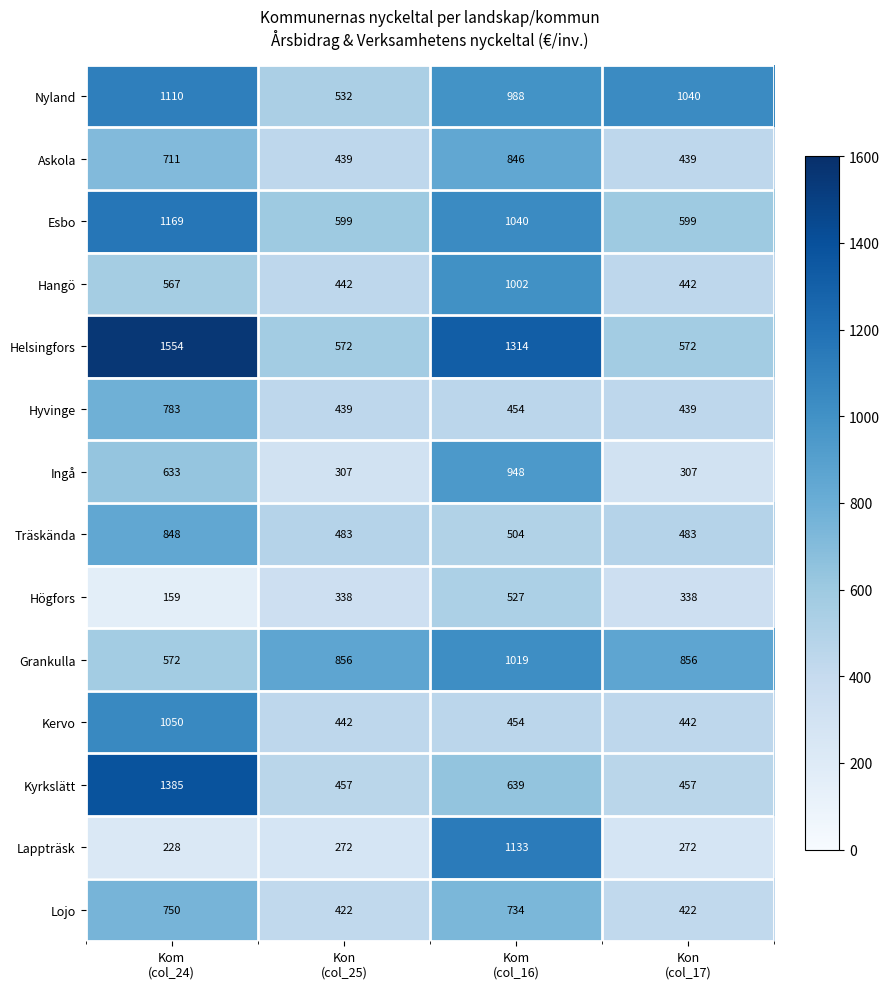

What is the greatest value displayed?

1554